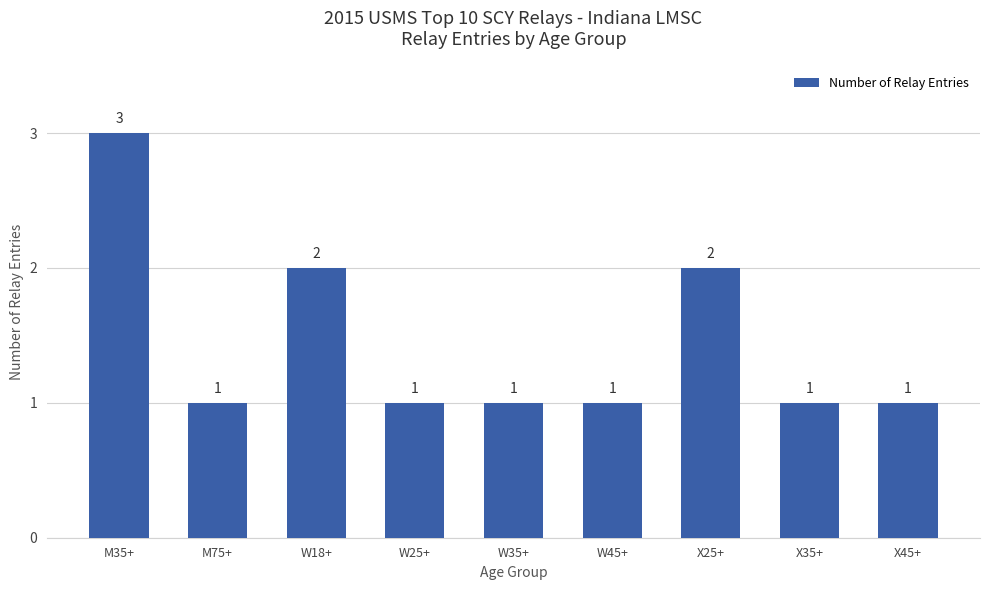

What is the greatest value displayed?

3